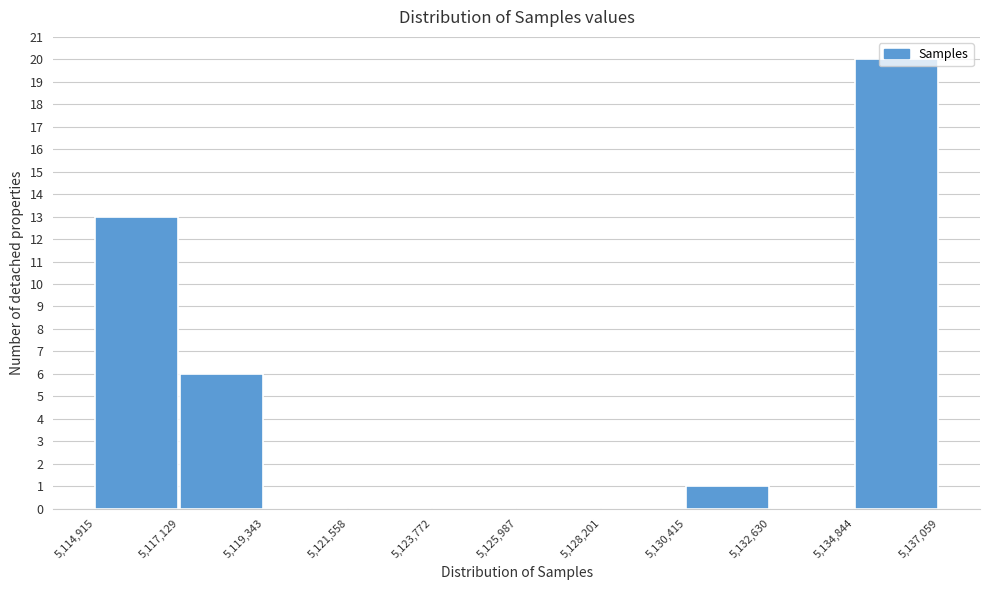

Over which range of the x-axis is the bar tallest?

5,134,844 to 5,137,059